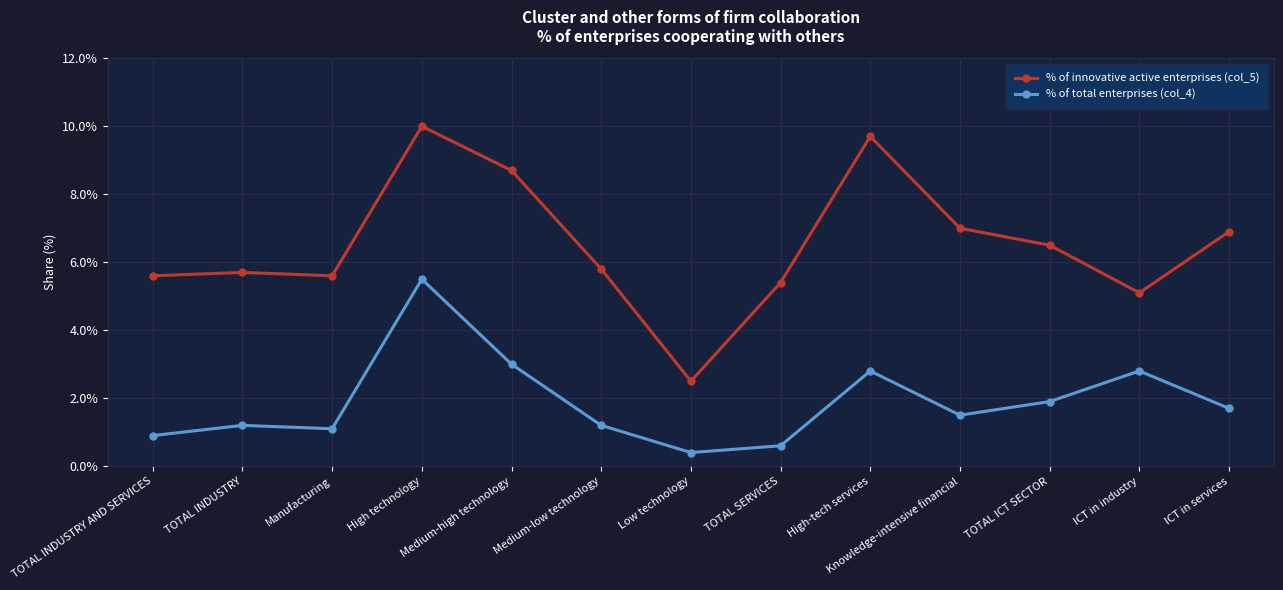

Does the chart display data point markers on the line(s)?

Yes